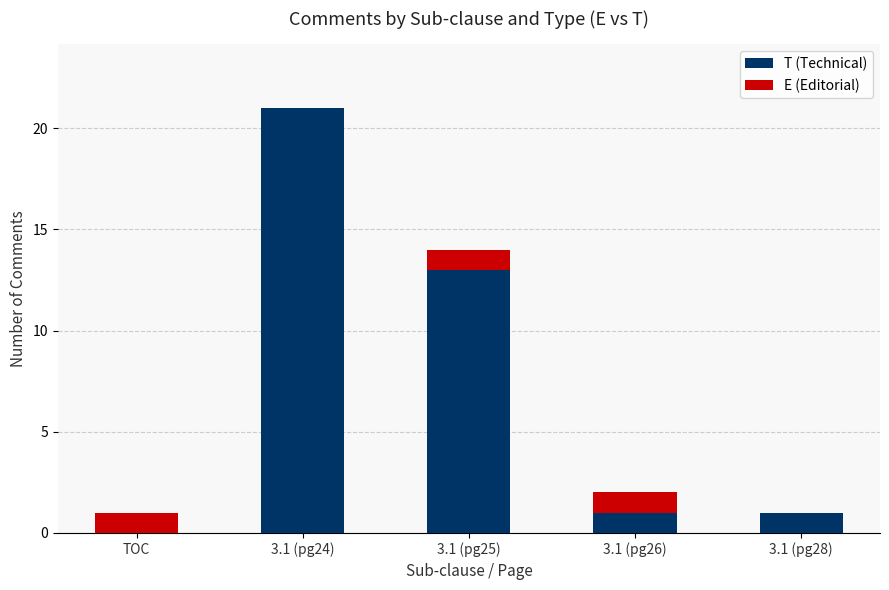

What is the sum of the T (Technical) values at 3.1 (pg26) and 3.1 (pg24)?

22